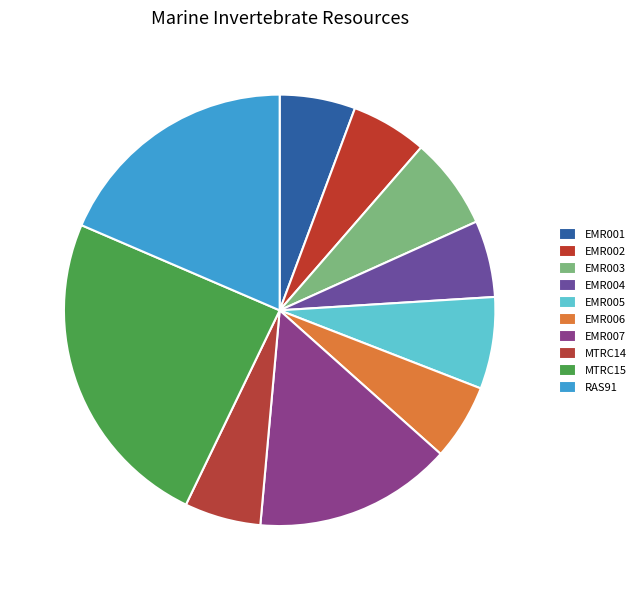

To the nearest percent, what percentage of the pie is MTRC15?

24%